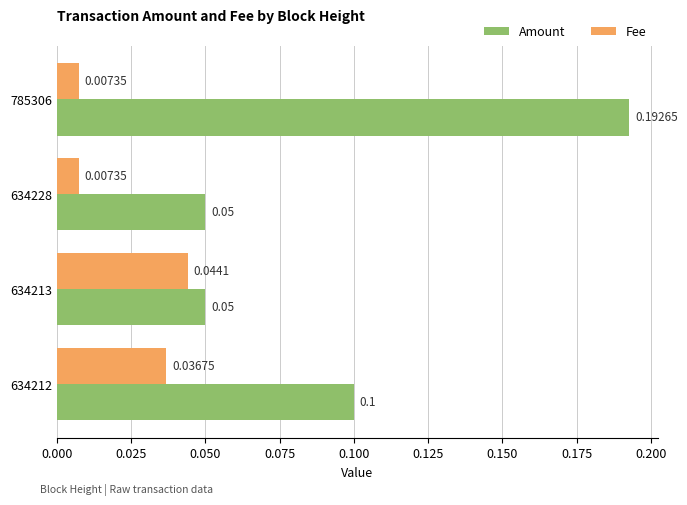

Between 785306 and 634212, which series saw the biggest shift?

Amount